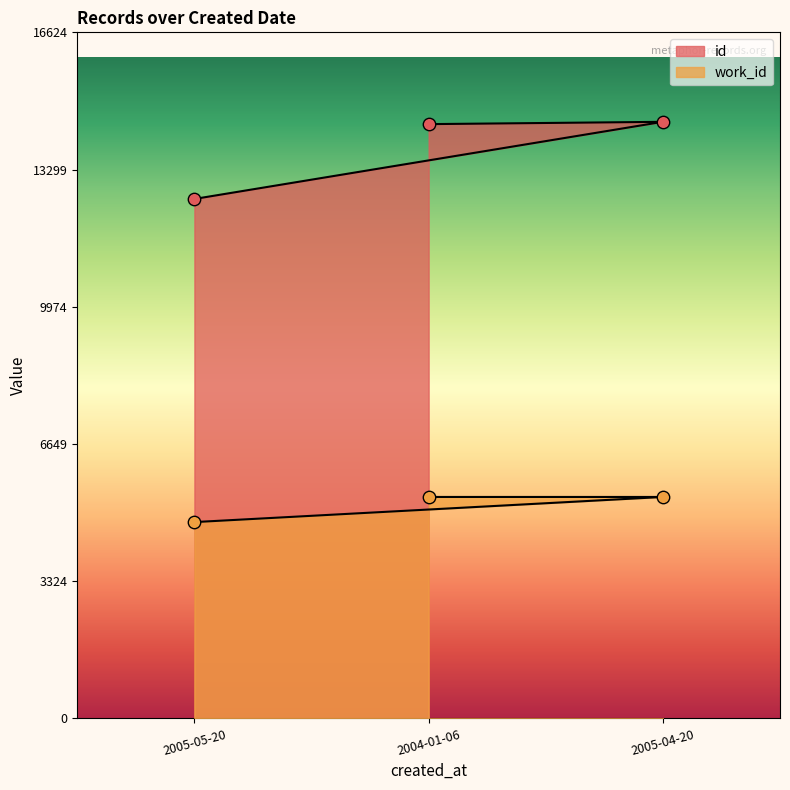

Which series contains the lowest Y value?

work_id